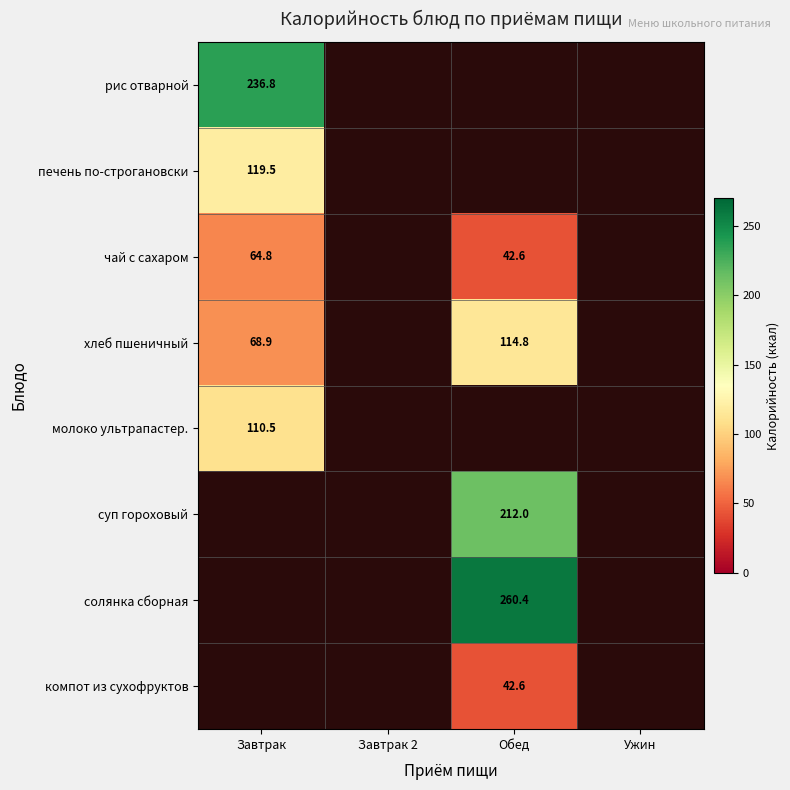

Which label corresponds to the largest value in the chart?

Обед